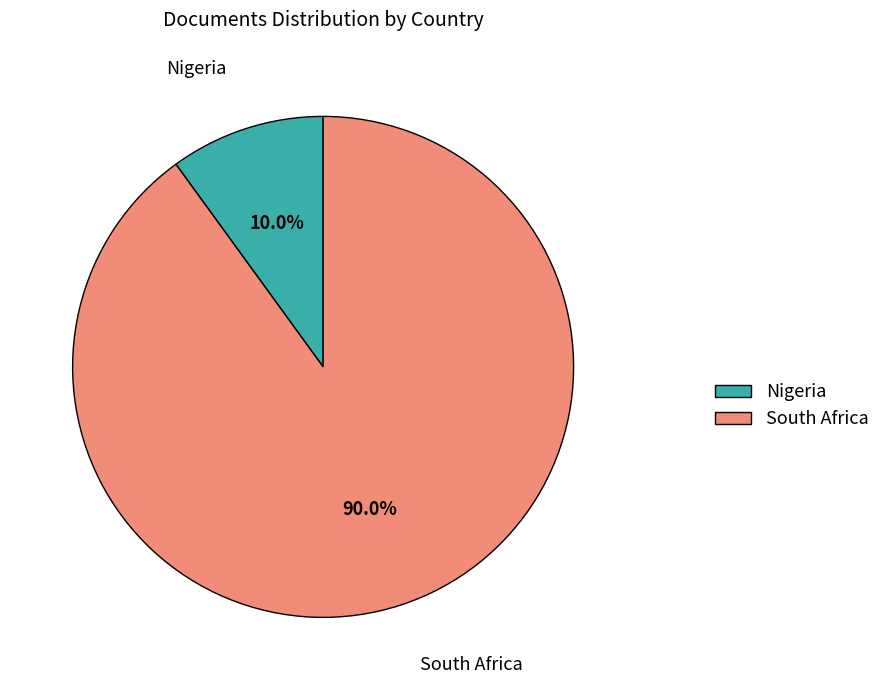

Rank the categories by value from highest to lowest.

South Africa, Nigeria